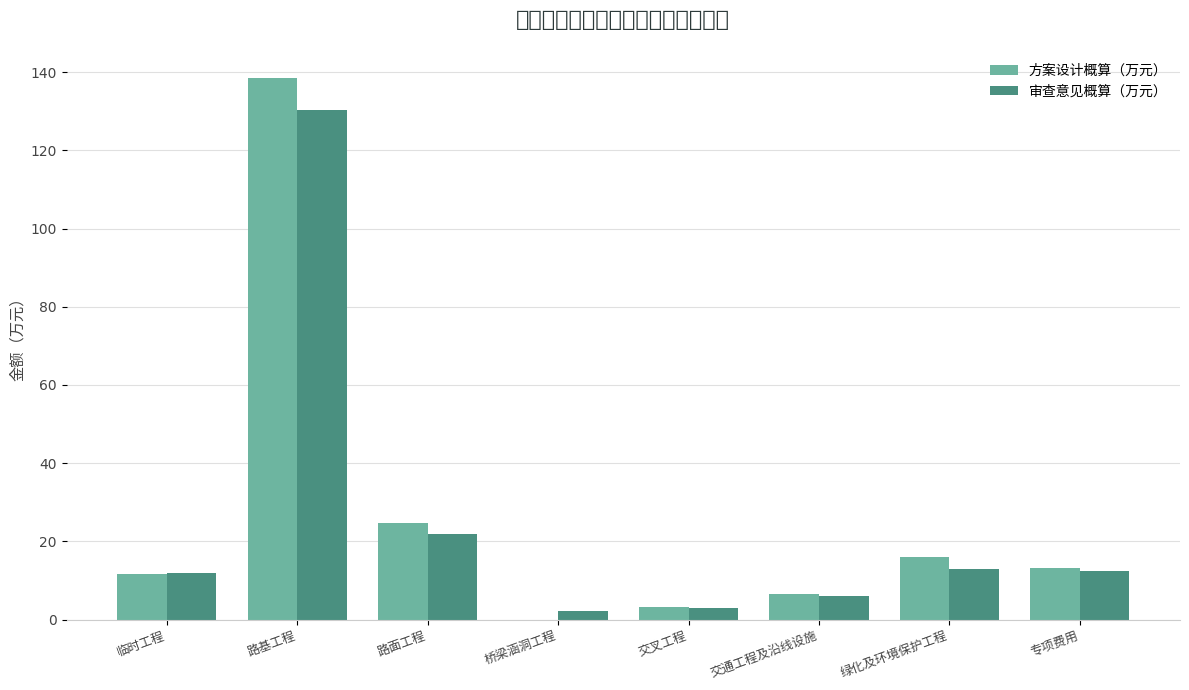

Rank the series at 交通工程及沿线设施 from highest to lowest value.

方案设计概算（万元）, 审查意见概算（万元）